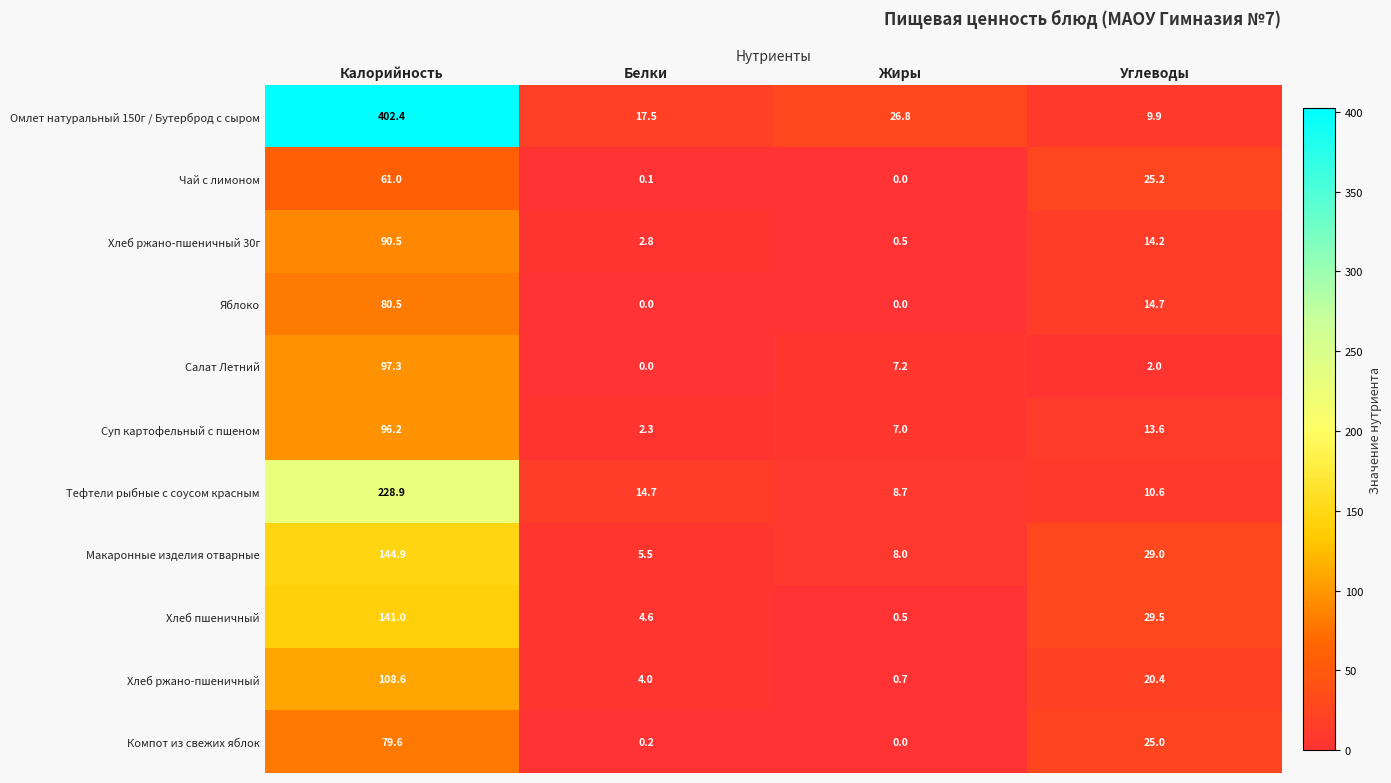

At which category is the sum across all series the highest?

Калорийность